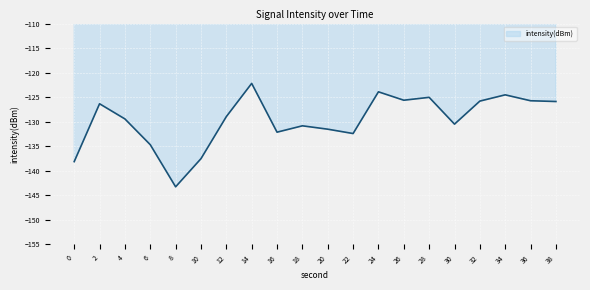

What is the average value?

-129.7